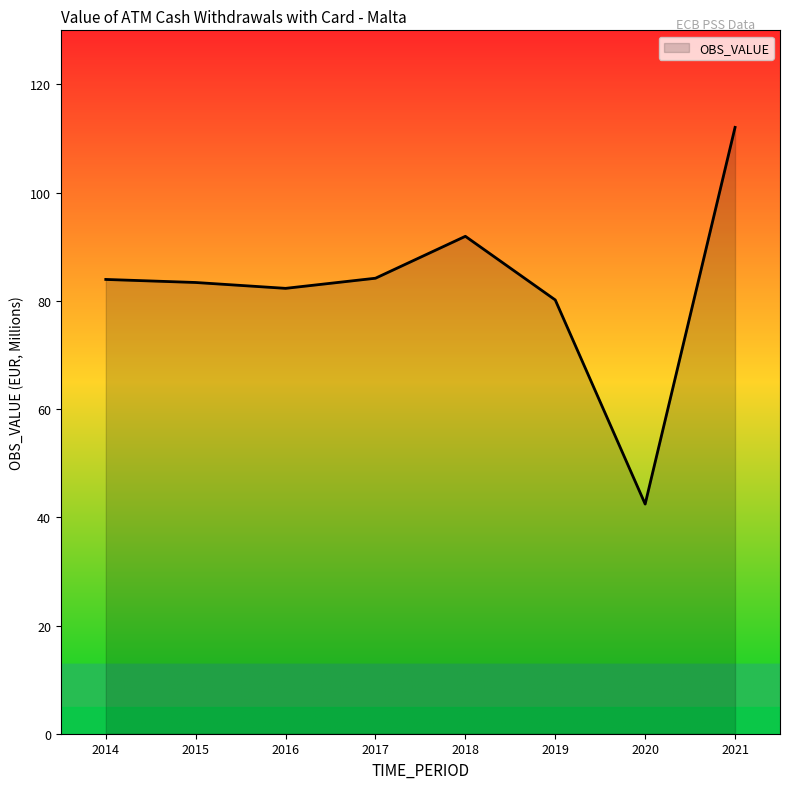

What is the difference between the maximum and minimum values?

69.6